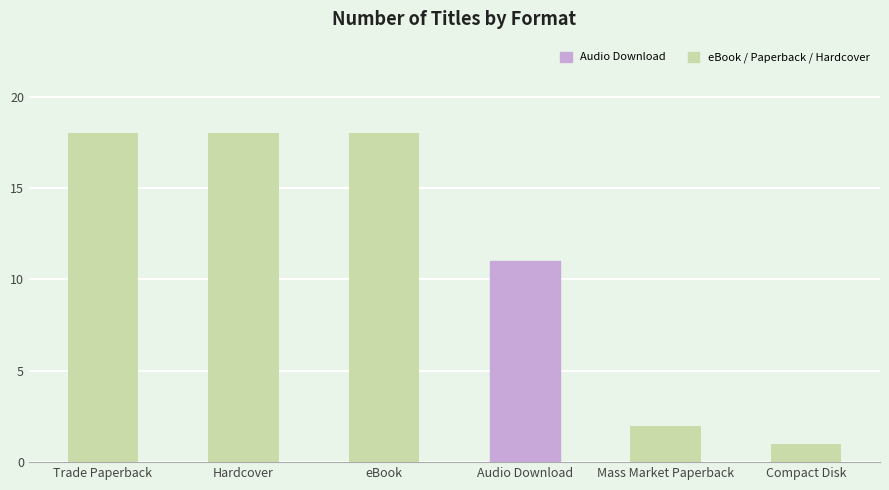

What is the change in value from Trade Paperback to Audio Download?

-7